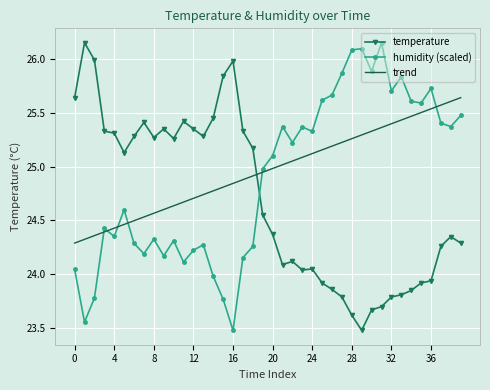

What is the difference between the maximum and second lowest values in the humidity (scaled) series?

2.6